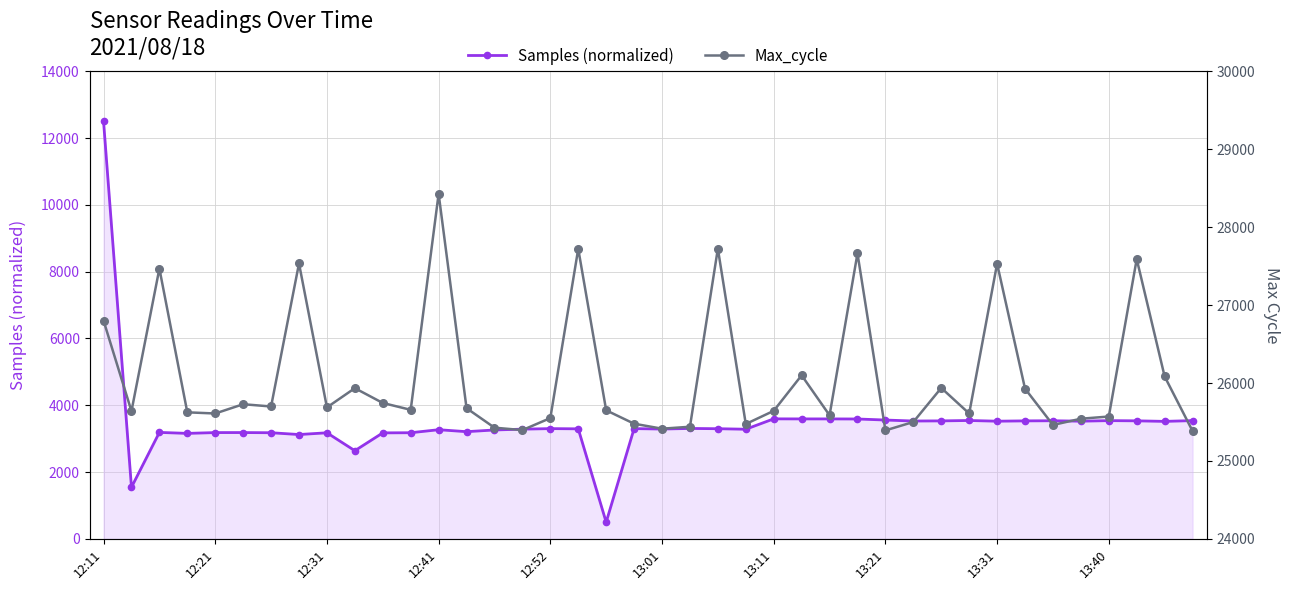

True or false: Samples (normalized) has more than 0 interior local peaks.

True